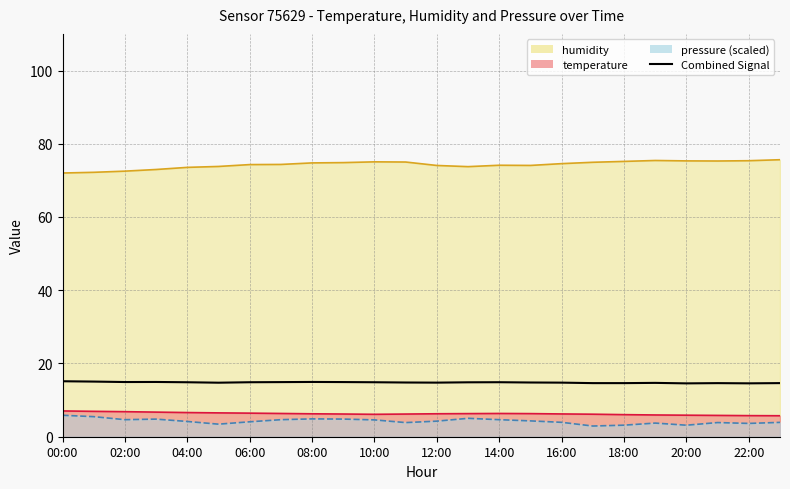

At which label is the value closest to 14?

20:00